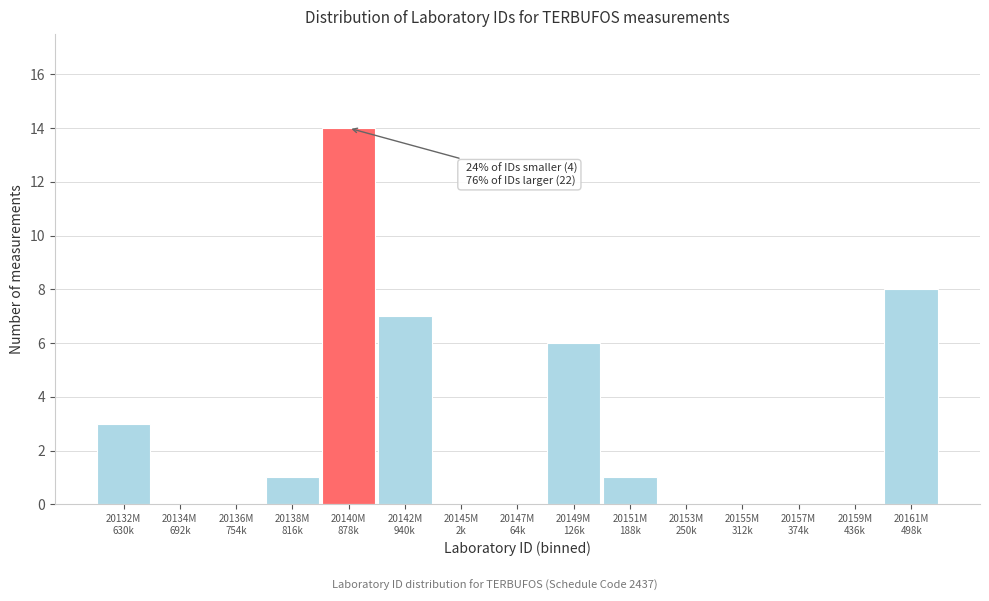

What is the maximum value shown in the chart?

14